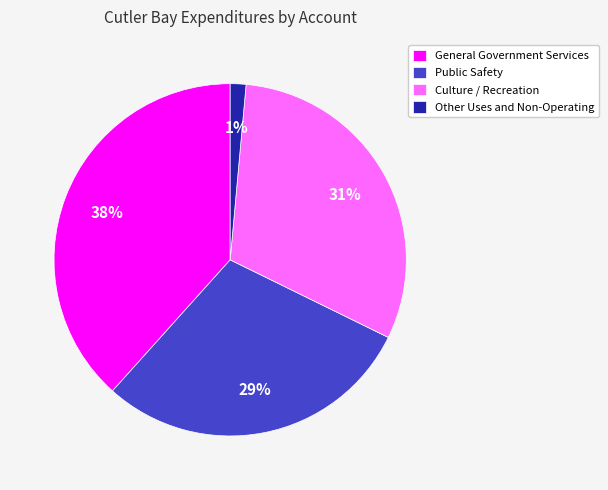

Count the number of slices in the pie.

4